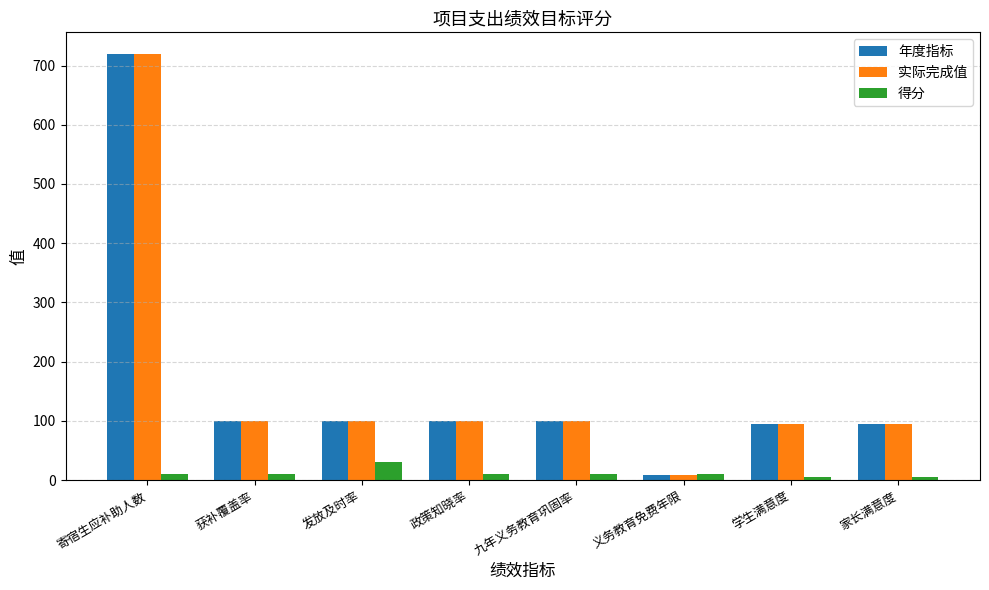

Reading left to right, what are all the values shown in this chart?

年度指标: 720	100	100	100	100	9	95	95
实际完成值: 720	100	100	100	100	9	95	95
得分: 10	10	30	10	10	10	5	5